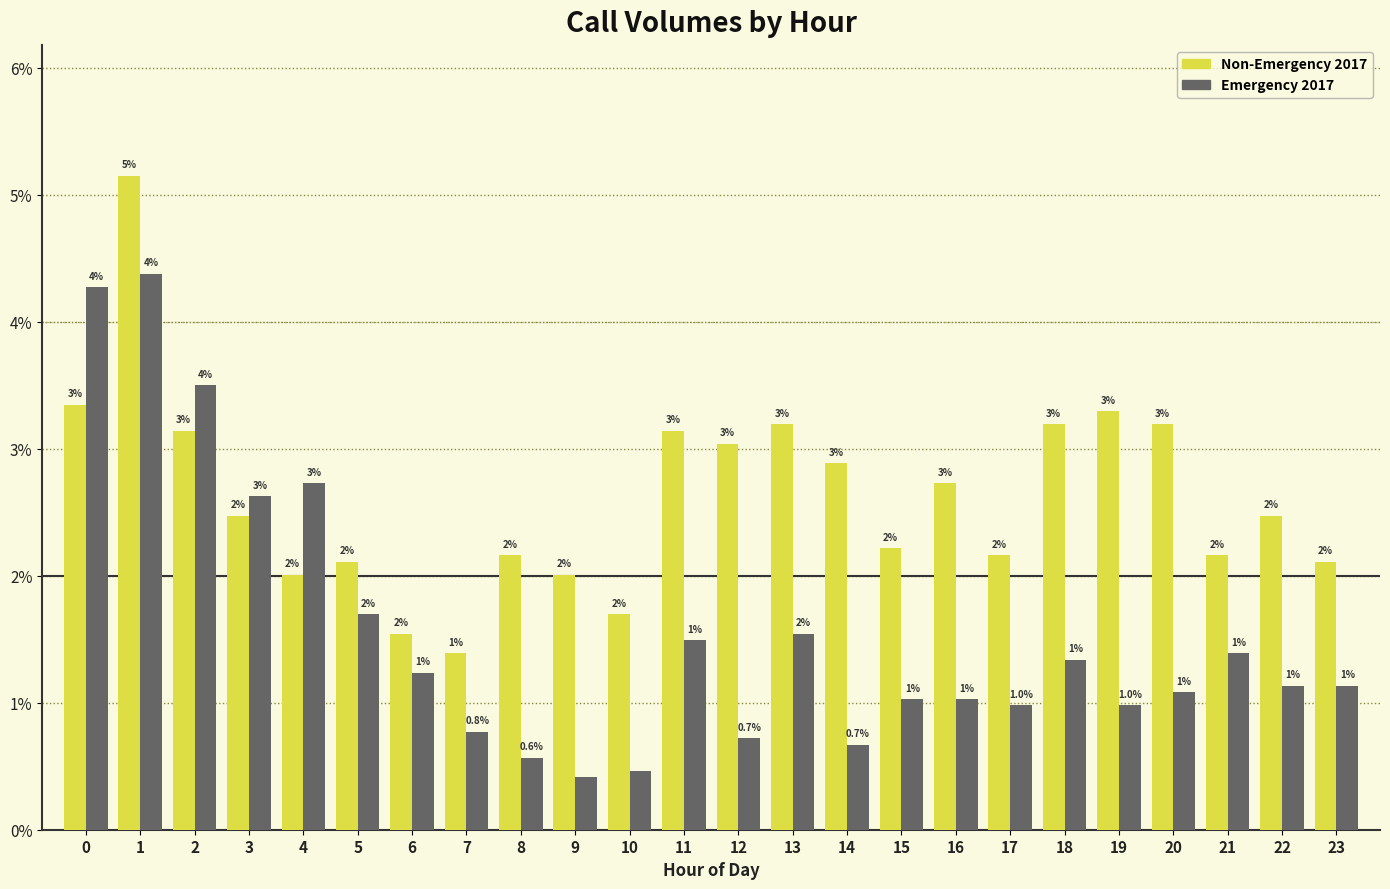

List the series in order of their peak value, highest first.

Non-Emergency 2017, Emergency 2017